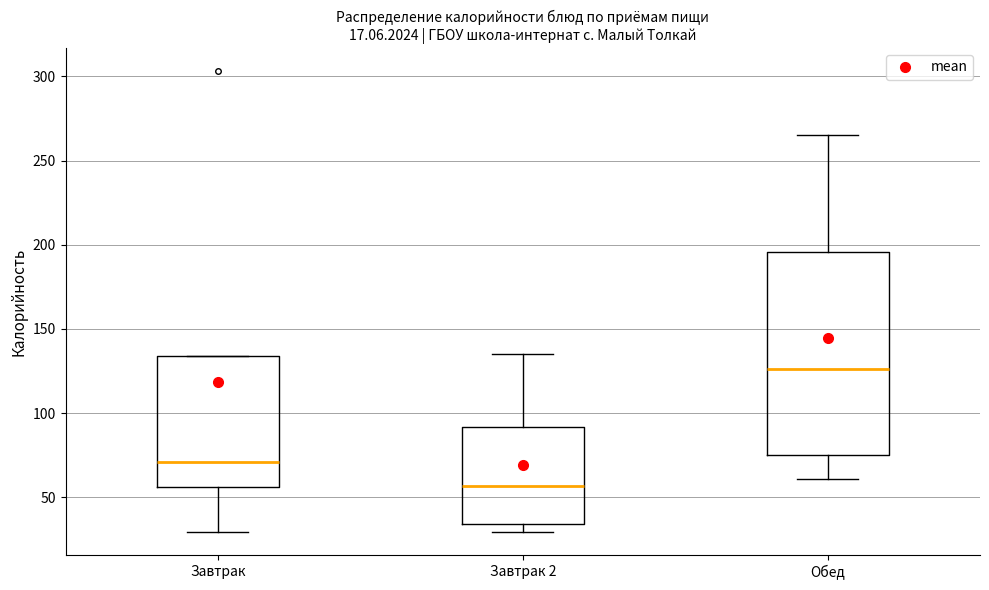

Where does the lower whisker of the box for Завтрак end on the y-axis? The values are not printed on the chart, so give them approximately, as read against the axis.

30